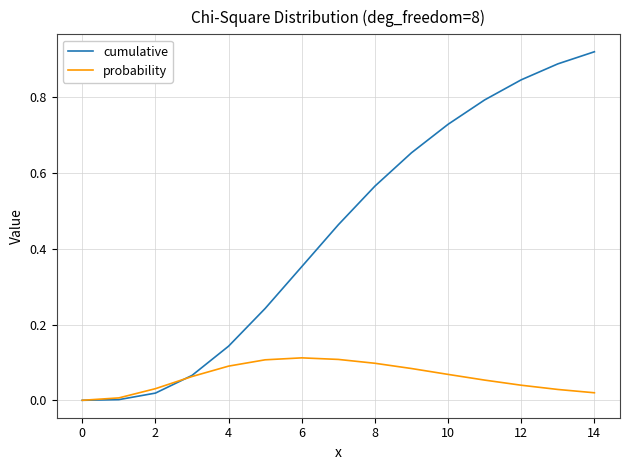

List the series in order of their overall mean, lowest first.

probability, cumulative